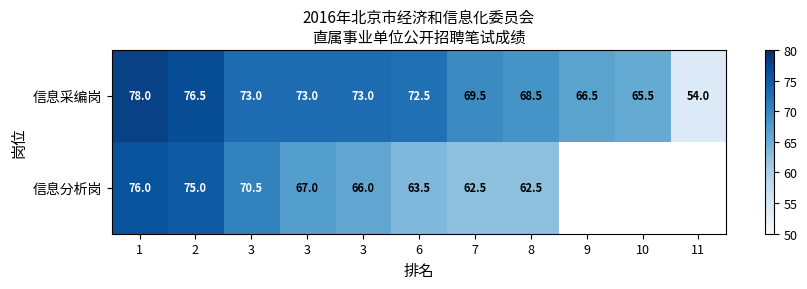

Which label corresponds to the largest value in the chart?

1